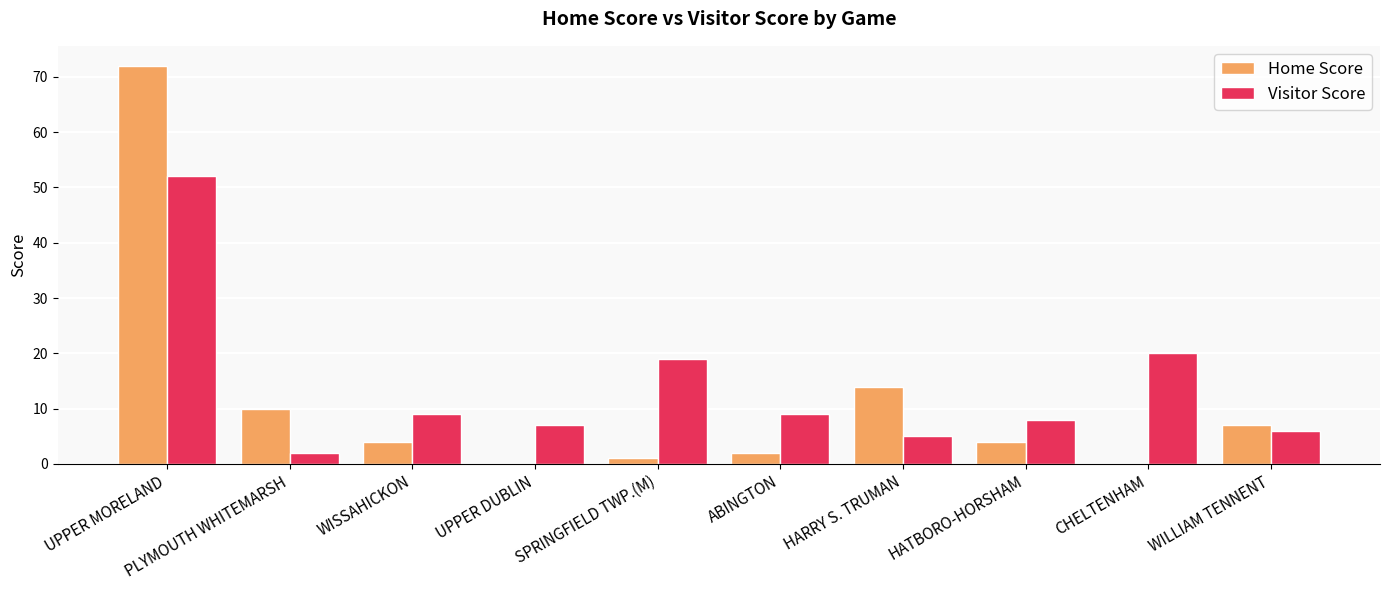

What is the sum of all Home Score values?

114